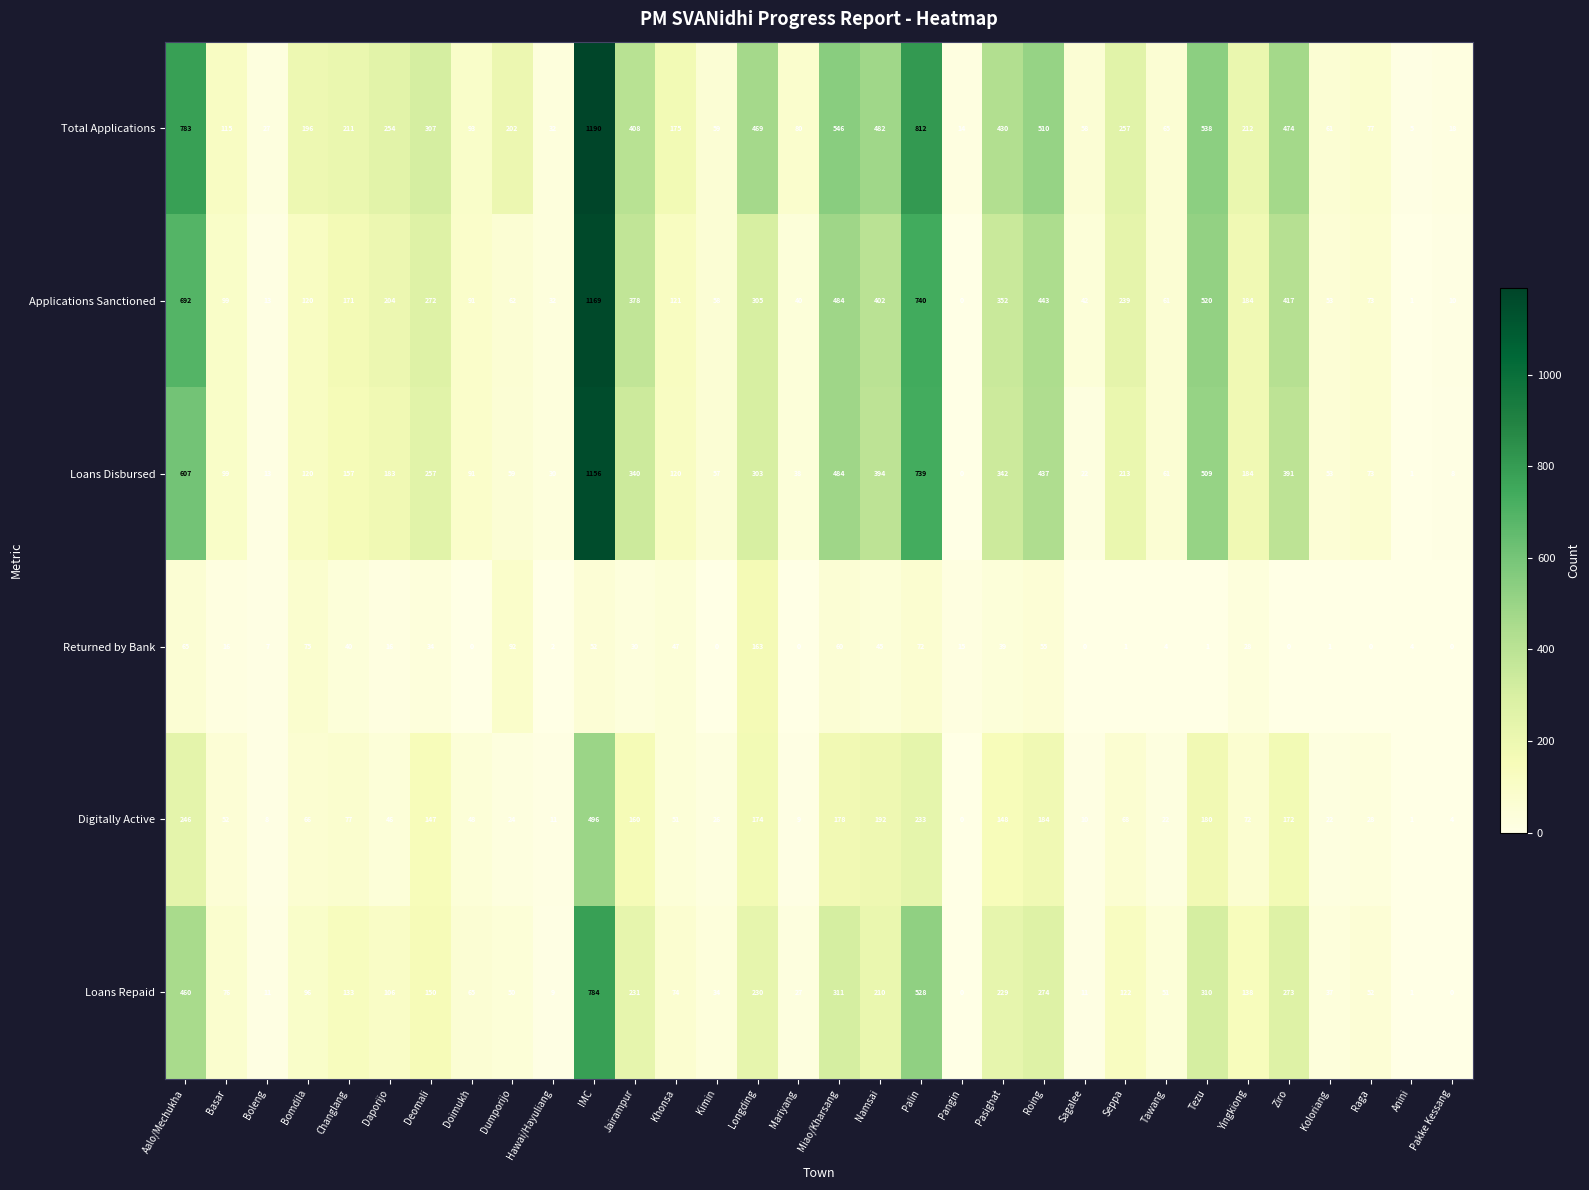

At Longding, list the series in order from smallest to largest.

Returned by Bank, Digitally Active, Loans Repaid, Loans Disbursed, Applications Sanctioned, Total Applications